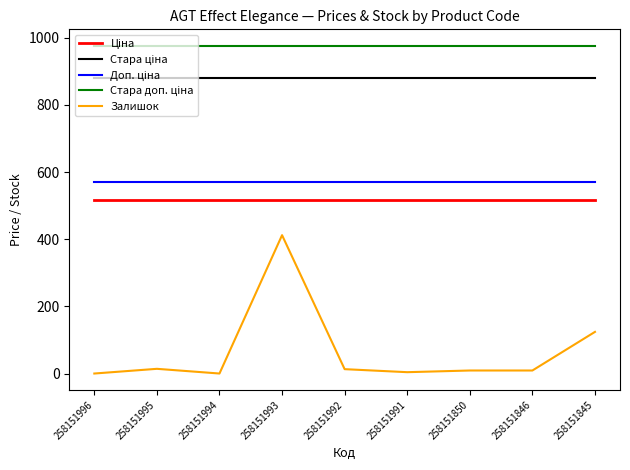

What is the difference between the maximum and minimum values in the Залишок series?

412.0